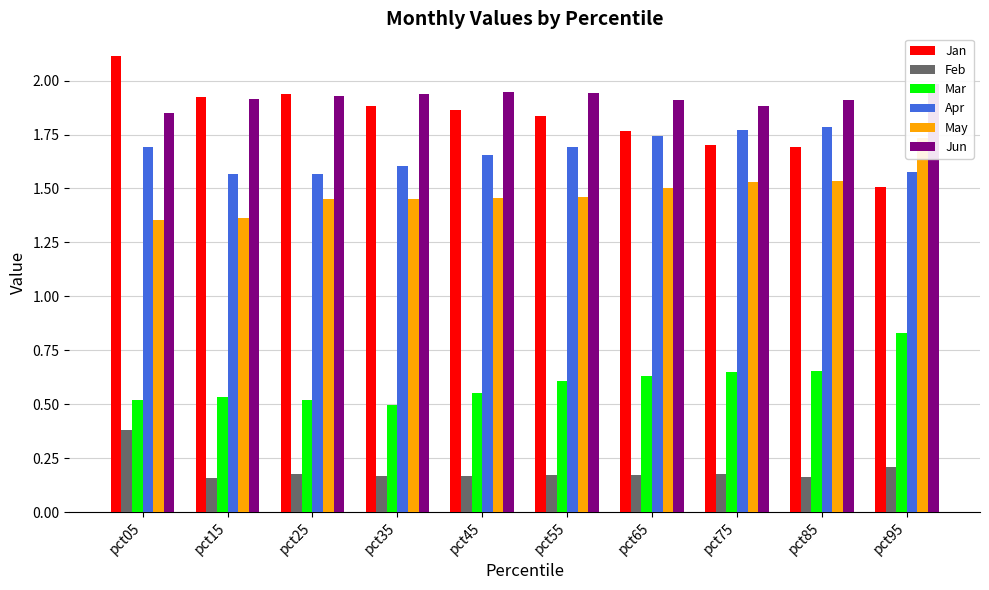

Reading left to right, what are all the values shown in this chart?

Jan: pct05=2.1	pct15=1.9	pct25=1.9	pct35=1.9	pct45=1.9	pct55=1.8	pct65=1.8	pct75=1.7	pct85=1.7	pct95=1.5
Feb: pct05=0.4	pct15=0.2	pct25=0.2	pct35=0.2	pct45=0.2	pct55=0.2	pct65=0.2	pct75=0.2	pct85=0.2	pct95=0.2
Mar: pct05=0.5	pct15=0.5	pct25=0.5	pct35=0.5	pct45=0.6	pct55=0.6	pct65=0.6	pct75=0.6	pct85=0.7	pct95=0.8
Apr: pct05=1.7	pct15=1.6	pct25=1.6	pct35=1.6	pct45=1.7	pct55=1.7	pct65=1.7	pct75=1.8	pct85=1.8	pct95=1.6
May: pct05=1.4	pct15=1.4	pct25=1.4	pct35=1.5	pct45=1.5	pct55=1.5	pct65=1.5	pct75=1.5	pct85=1.5	pct95=1.7
Jun: pct05=1.9	pct15=1.9	pct25=1.9	pct35=1.9	pct45=1.9	pct55=1.9	pct65=1.9	pct75=1.9	pct85=1.9	pct95=2.0